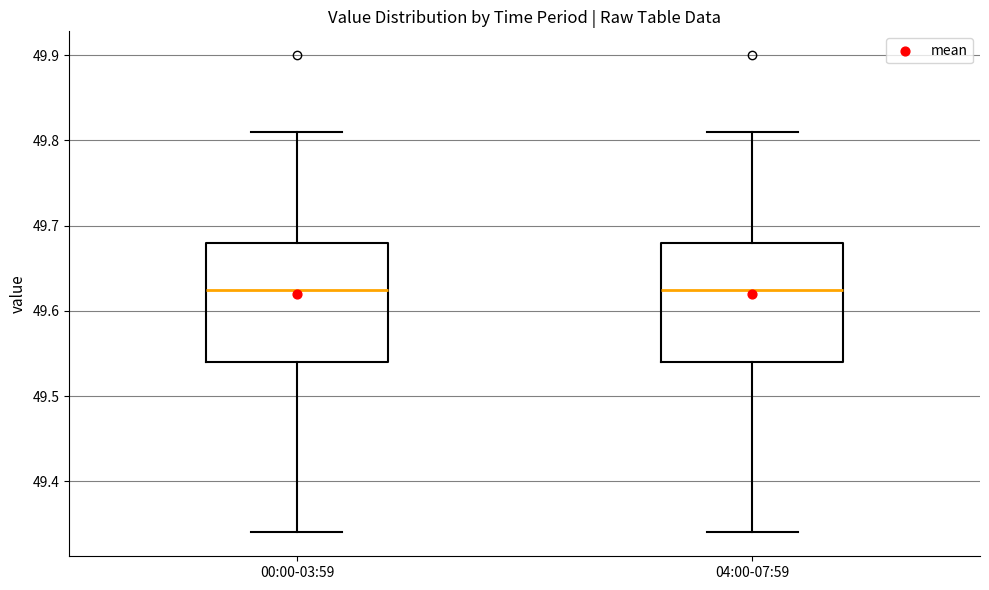

Reading left to right, read every box against the y-axis: the position of its median line, the range the box covers, and the ends of its whiskers. The values are not printed on the chart, so give them approximately, as read against the axis.

00:00-03:59: median 49.63, box 49.54 to 49.68, whiskers 49.34 to 49.81
04:00-07:59: median 49.63, box 49.54 to 49.68, whiskers 49.34 to 49.81